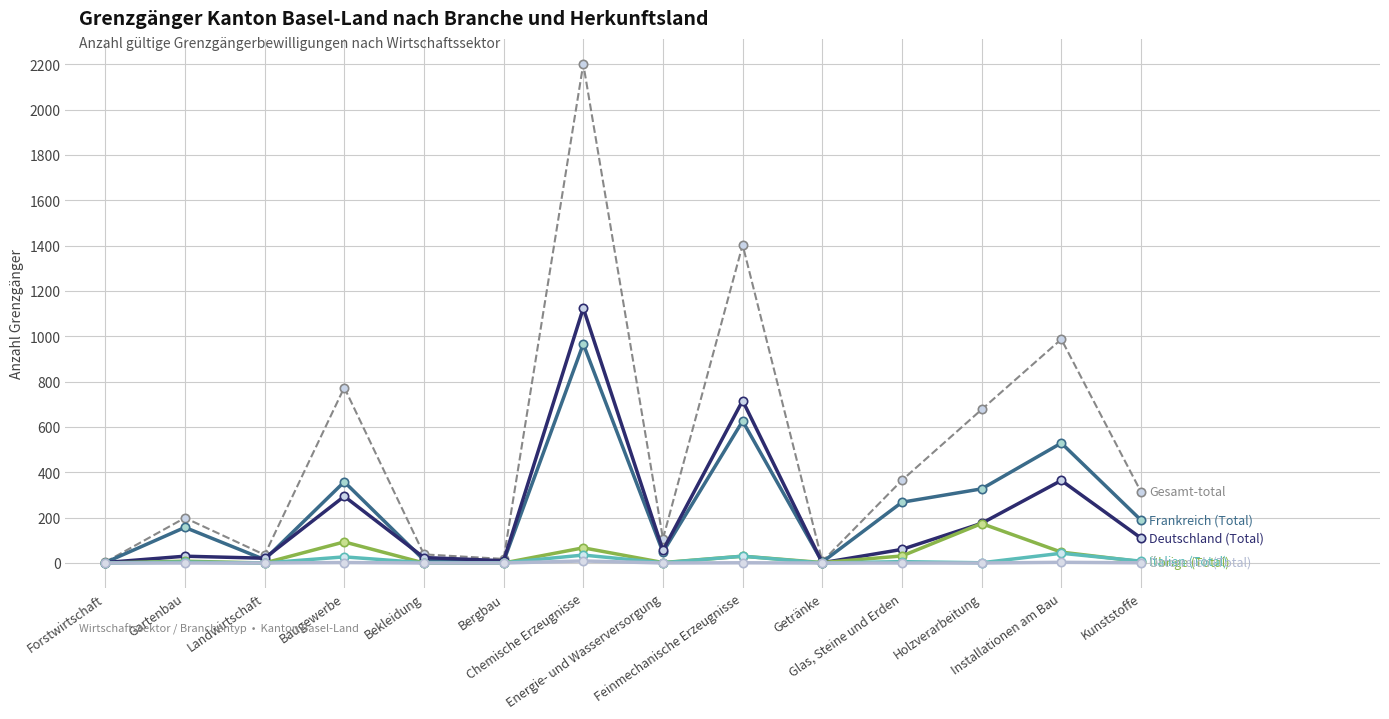

What is the greatest value displayed?

2201